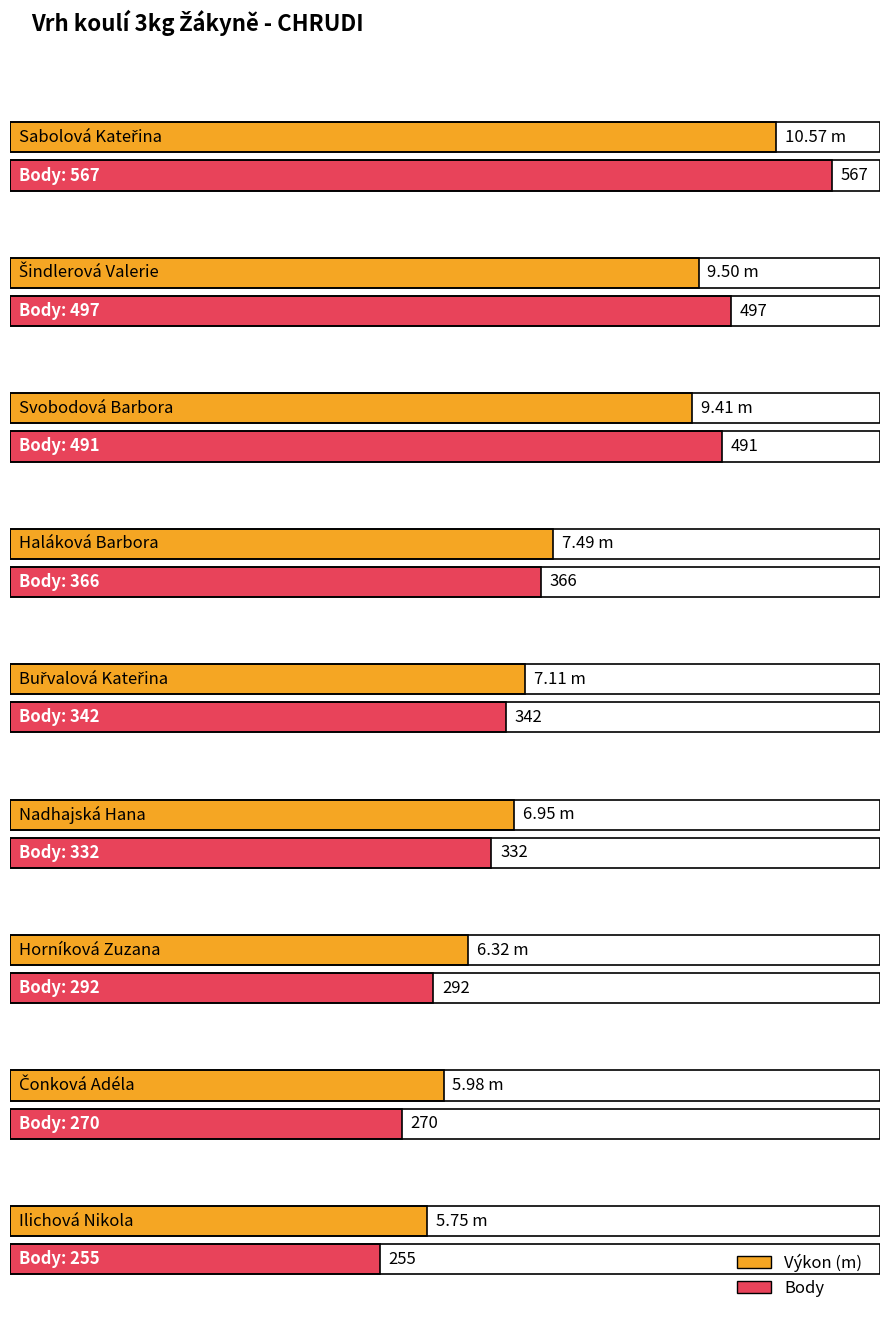

How many values in the Výkon series are below 7?

4